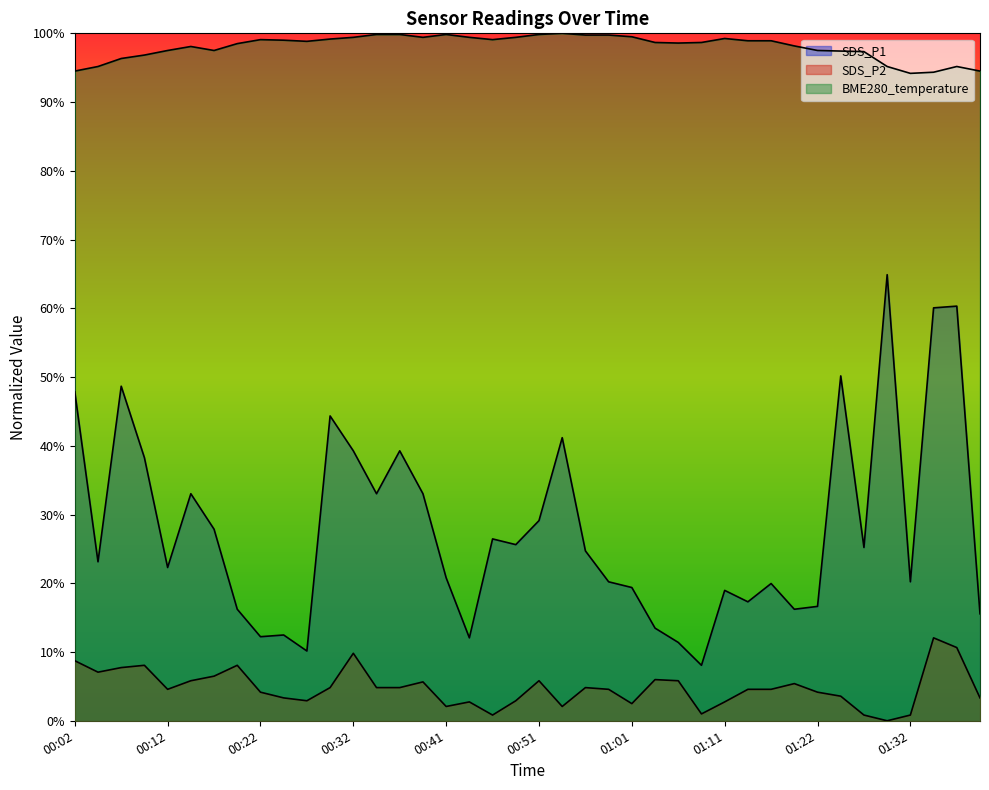

How many interior local valleys does the SDS_P1 series have?

12